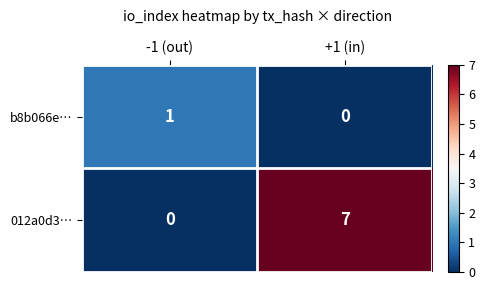

What is the sum of all 012a0d3… values?

7